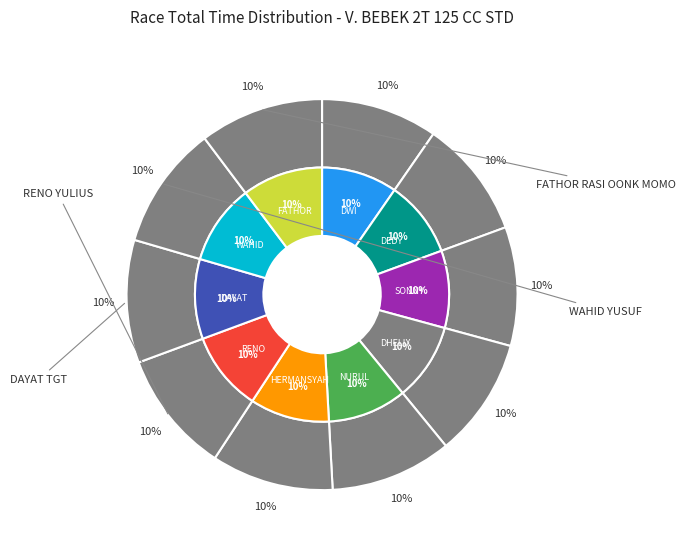

To the nearest percent, what percentage of the pie is RENO YULIUS?

10%